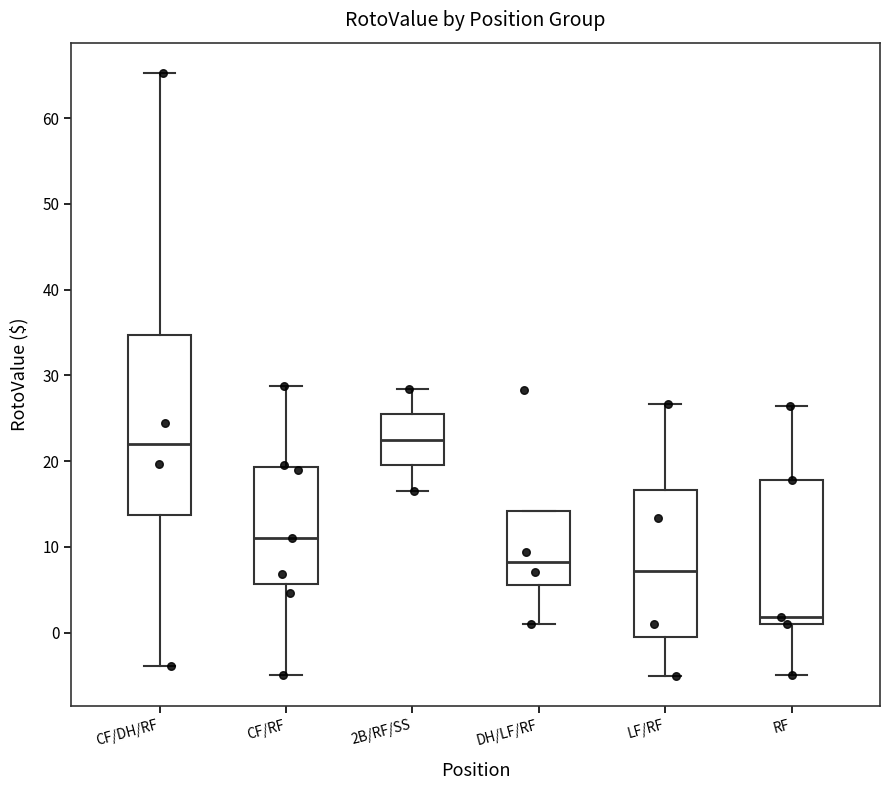

Which box has the lowest median line?

RF